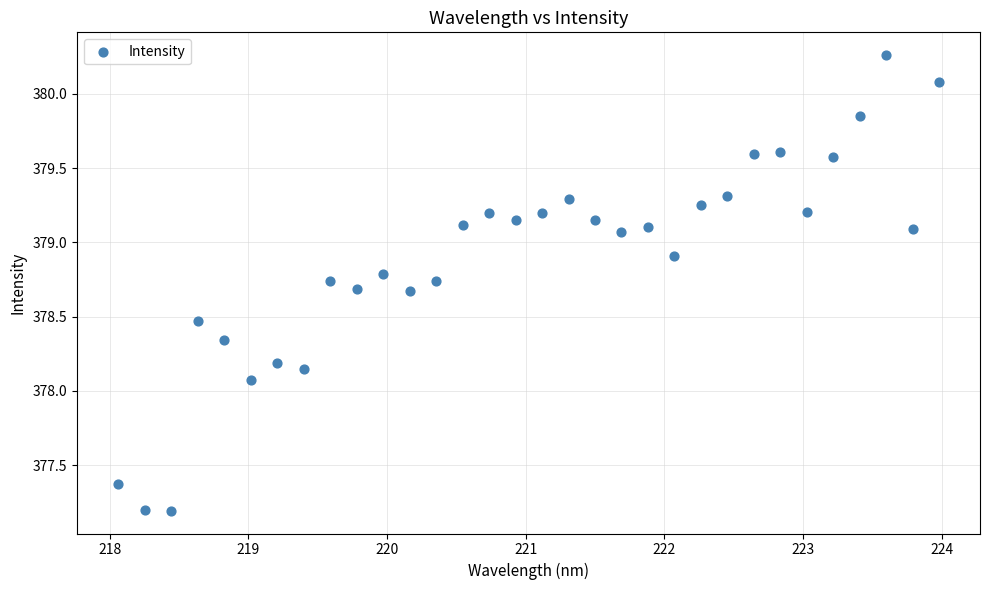

What is the range of Y values (max minus min)?

3.1